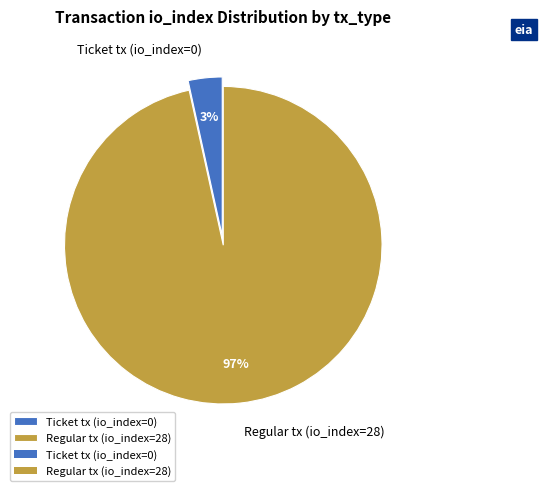

Do Ticket tx (io_index=0) and Regular tx (io_index=28) together represent more than half of the pie?

Yes